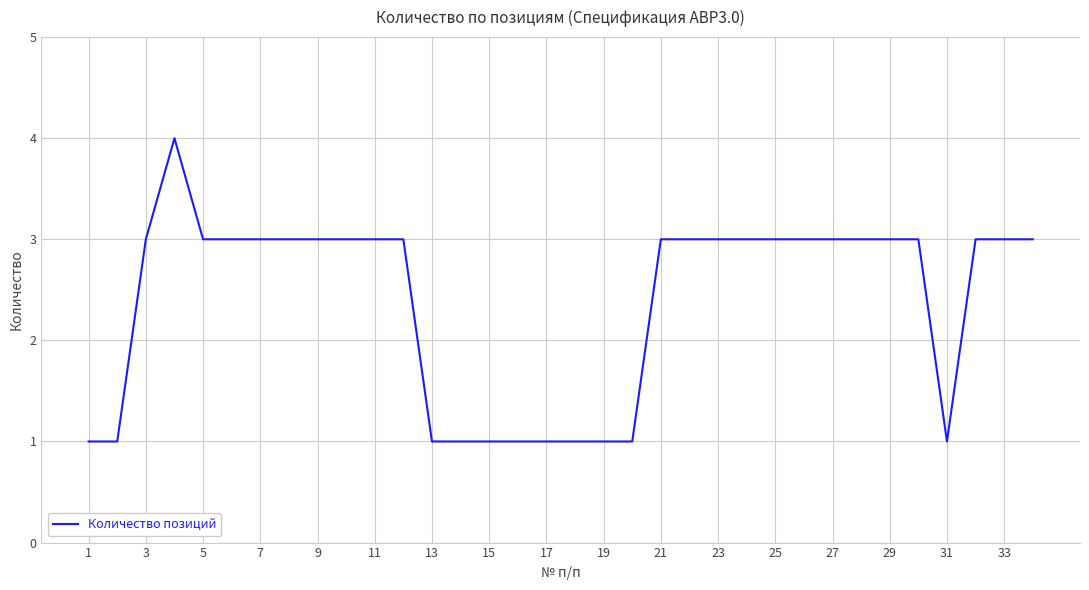

What is the sum of all values?

81